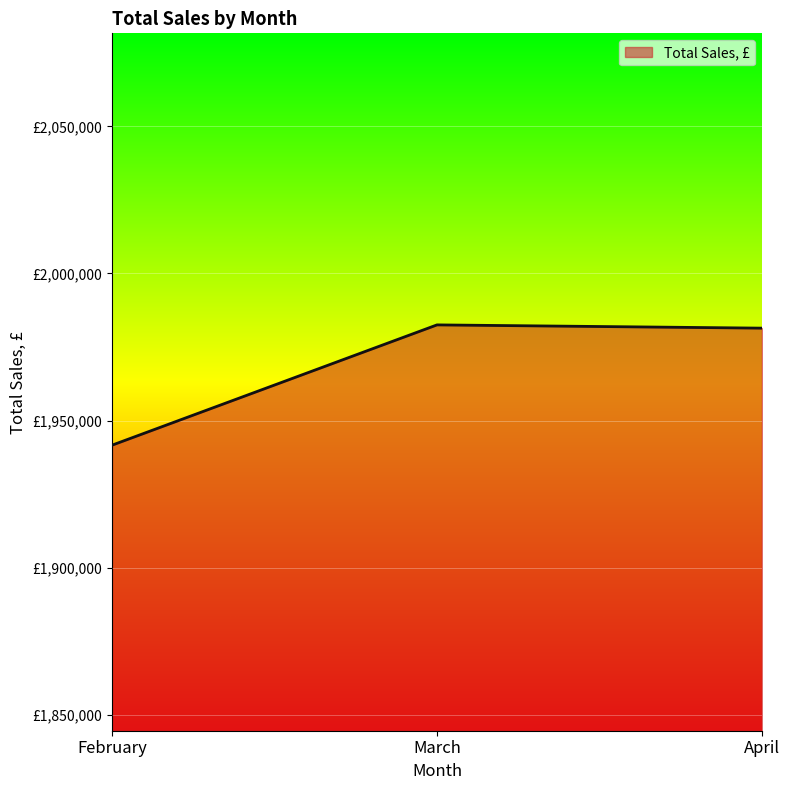

Where is the data nearest to the value 1962058?

April